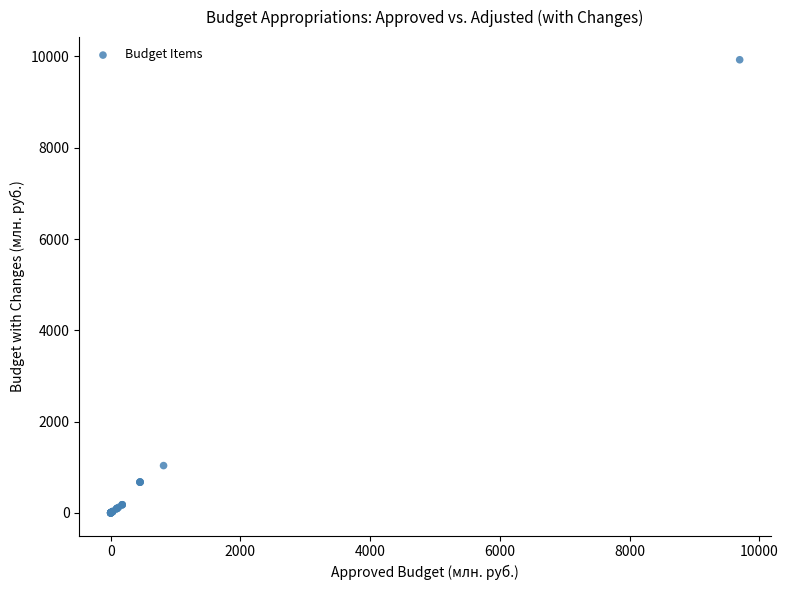

What Y value in the scatter plot is closest to 4963?

1035.8